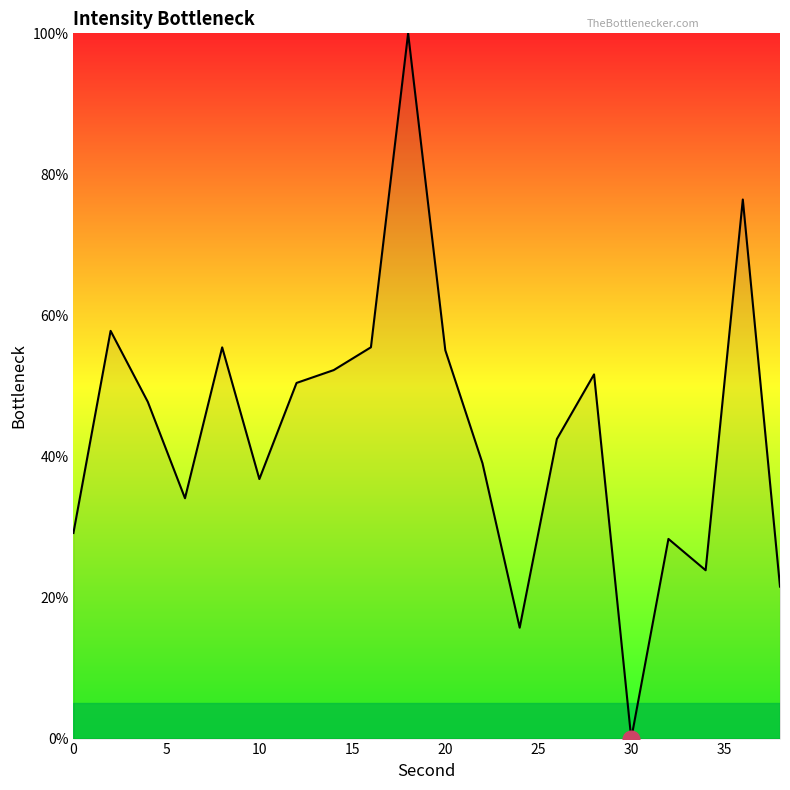

What is the maximum value shown in the chart?

100.0